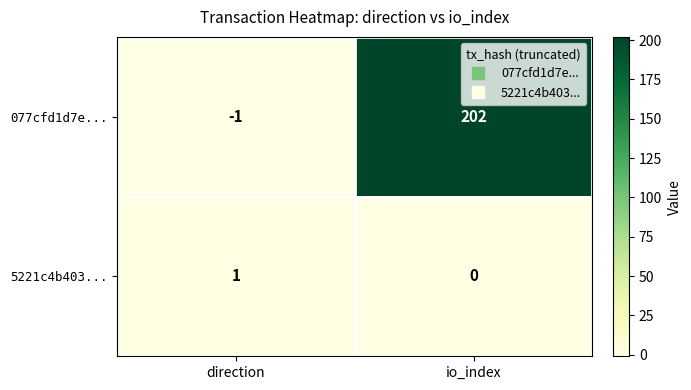

What is the sum of all 077cfd1d7e... values?

201